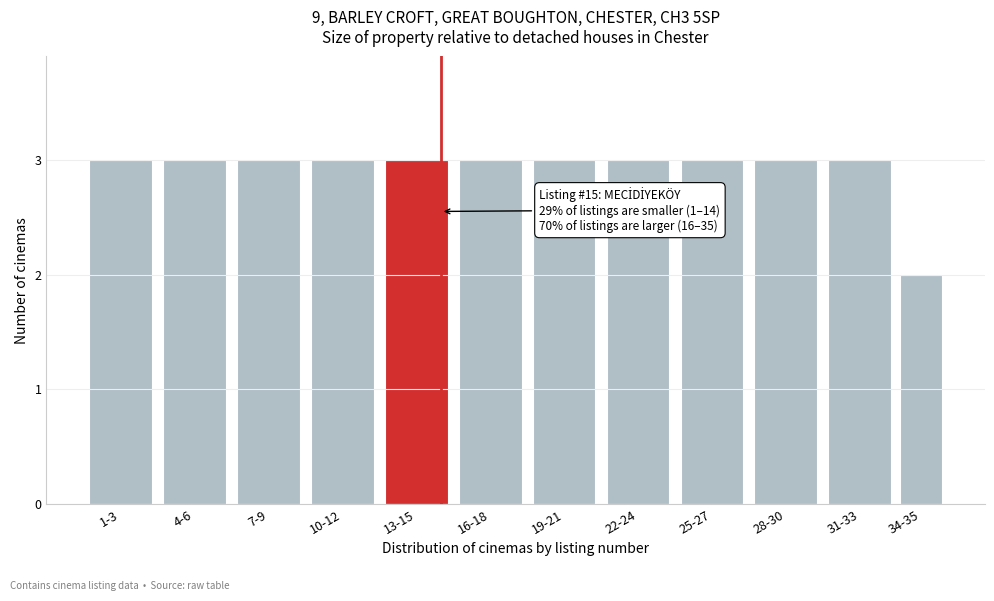

Reading right to left, transcribe all the data shown in this chart.

2	3	3	3	3	3	3	3	3	3	3	3